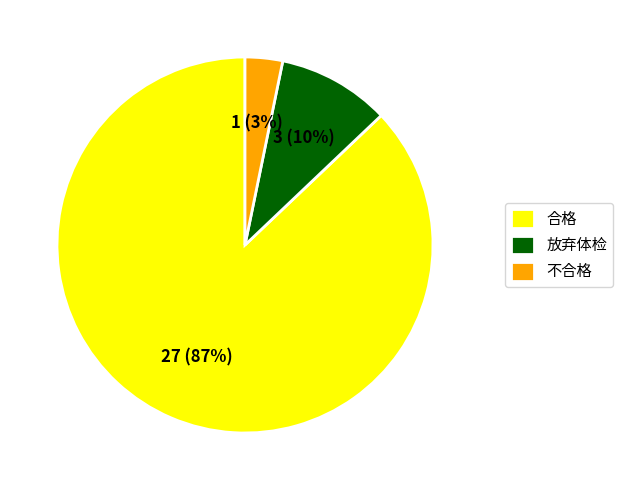

To the nearest percent, what percentage of the pie is 合格?

87%